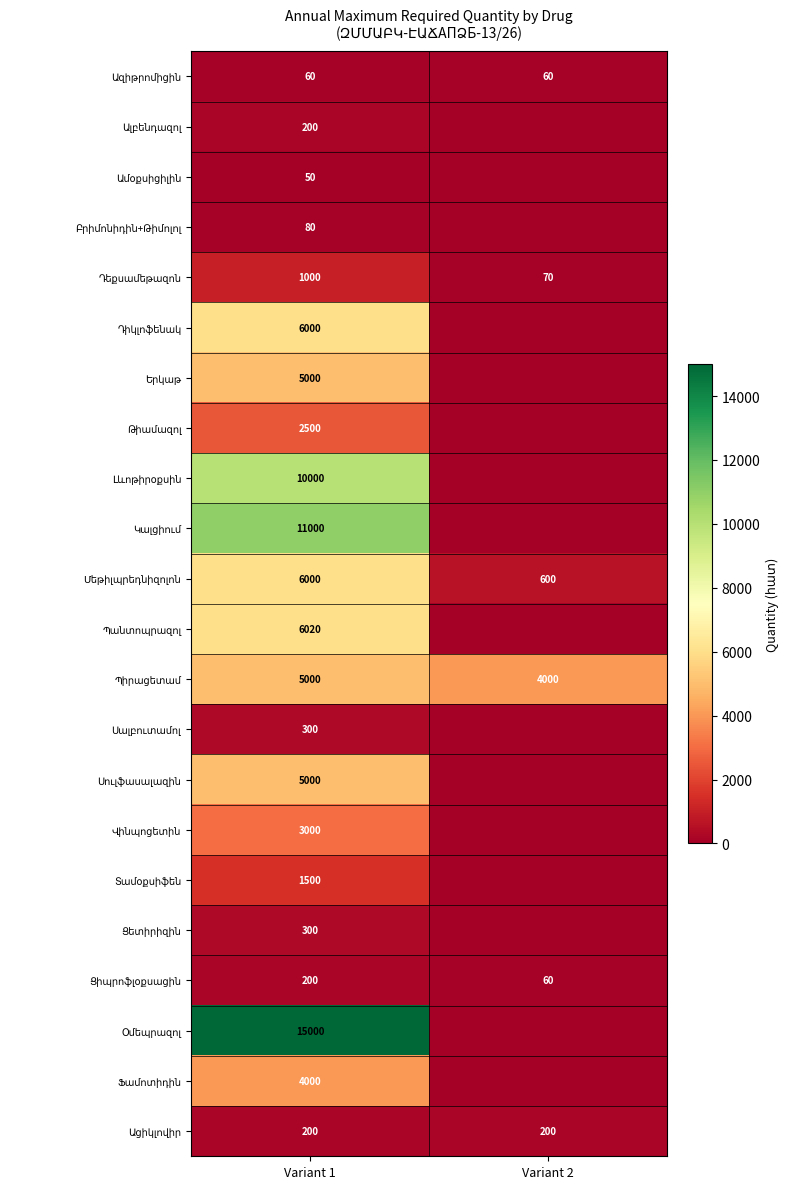

List the labels in order of Տամօքսիֆեն value, largest first.

Variant 1, Variant 2